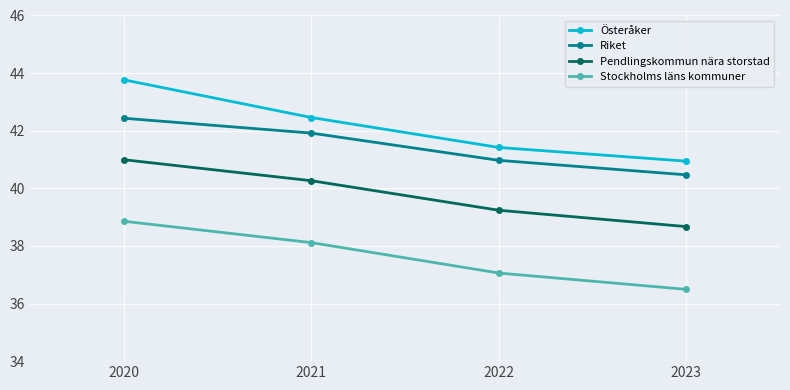

Rank the categories by Riket value from lowest to highest.

2023, 2022, 2021, 2020